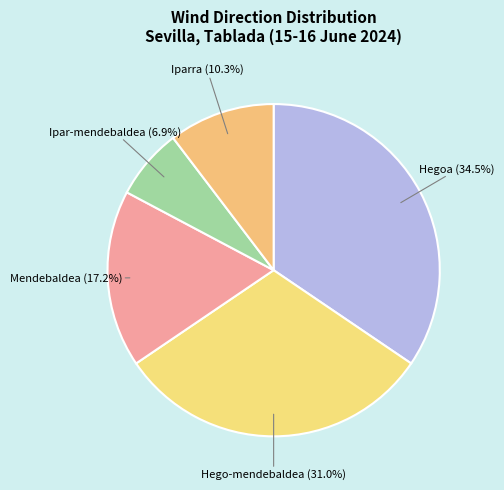

The Iparra slice represents 2% of the pie. True or false?

False